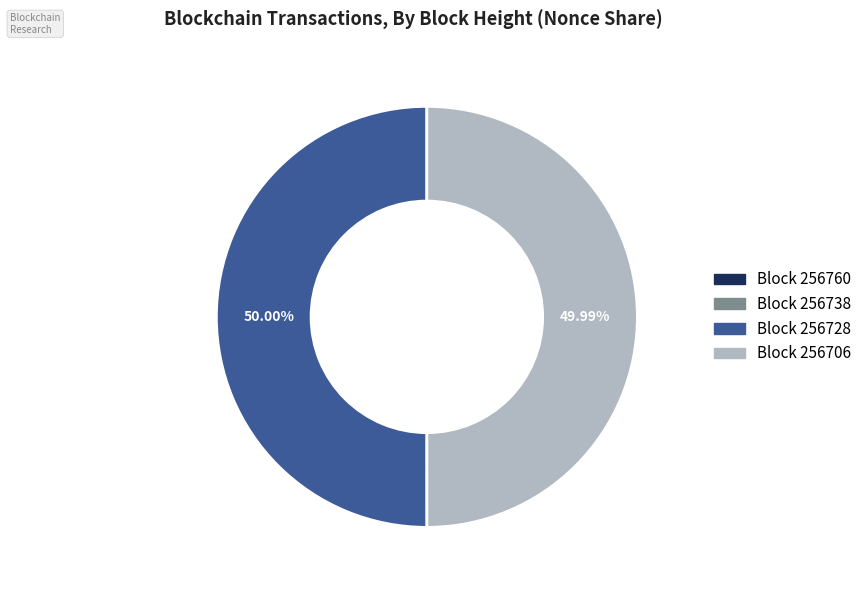

Combined, do Block 256728 and Block 256706 account for over 50%?

Yes